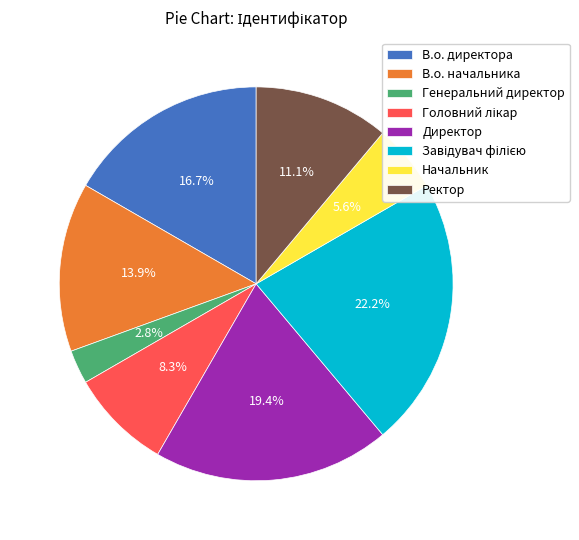

How many segments does this pie chart have?

8